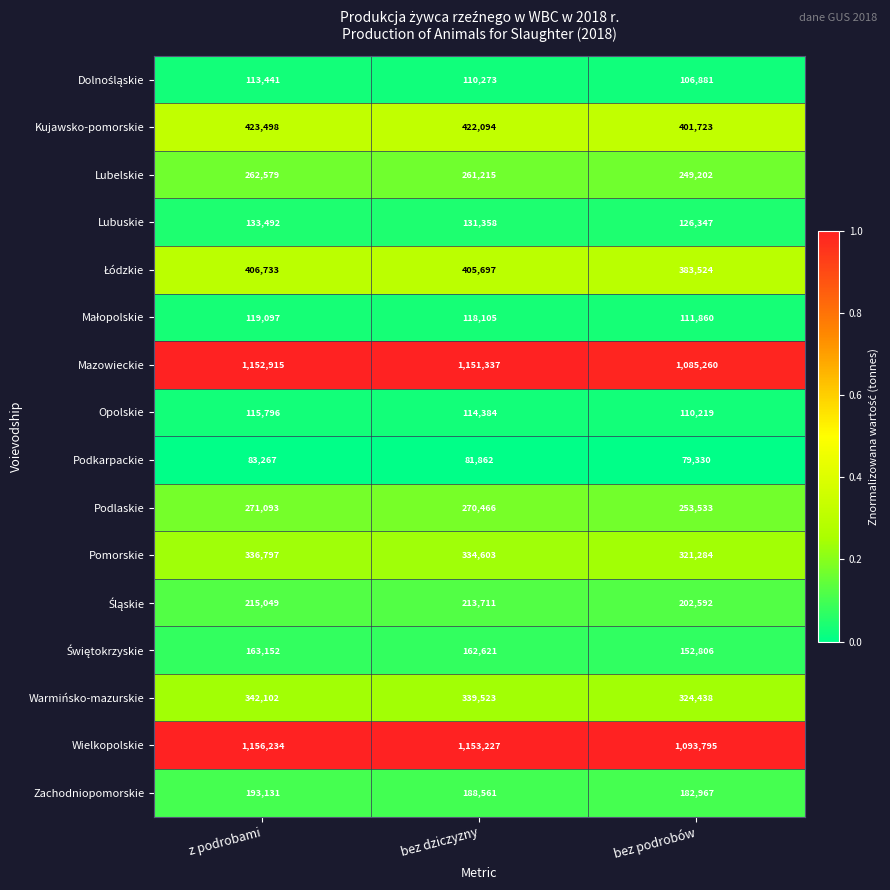

At which category is the sum across all series the highest?

z podrobami